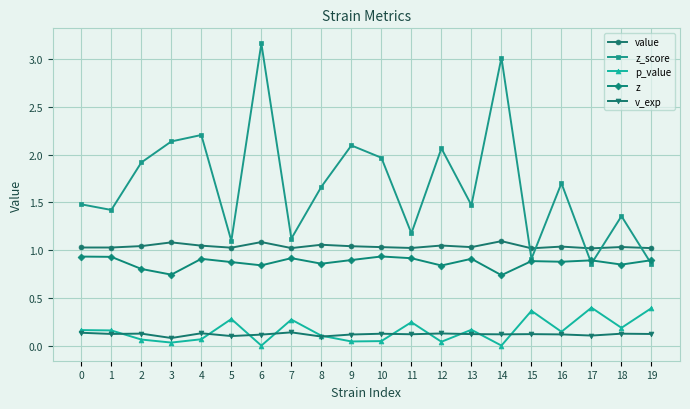

True or false: p_value has more than 2 points higher than both neighbors.

True